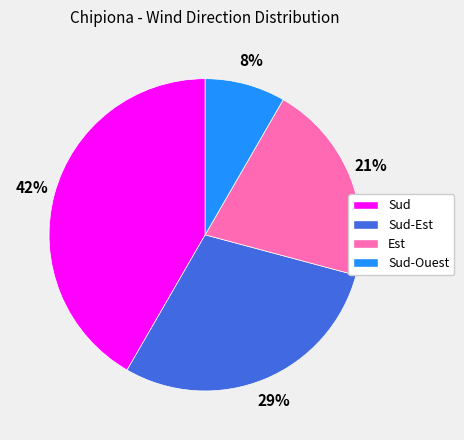

Combined, do Est and Sud account for over 50%?

Yes